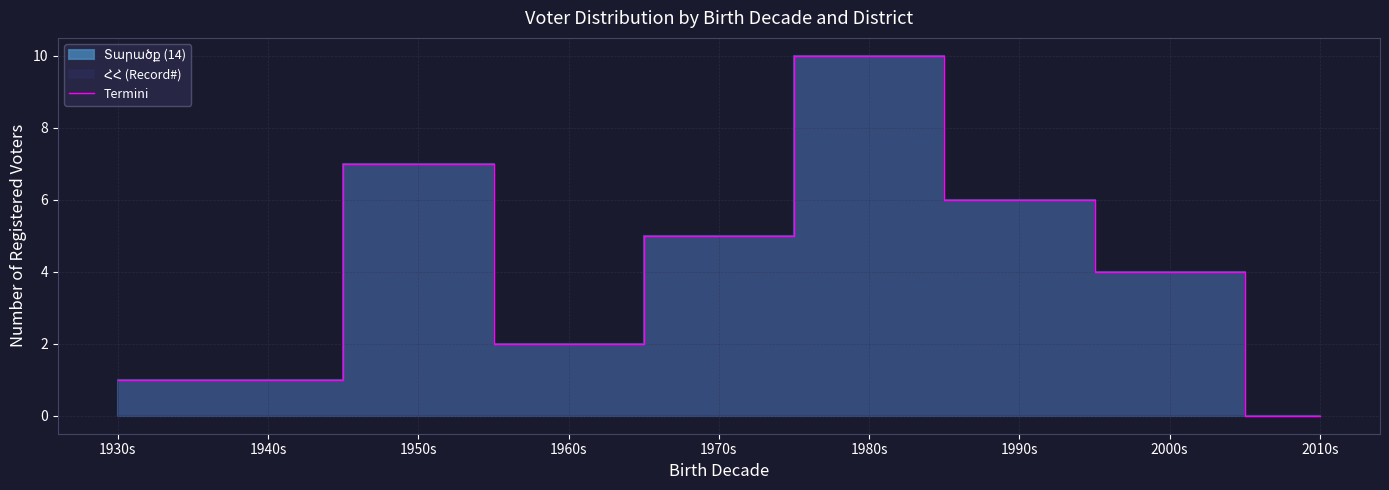

How many interior local peaks (higher than both neighbors) does the data have?

2